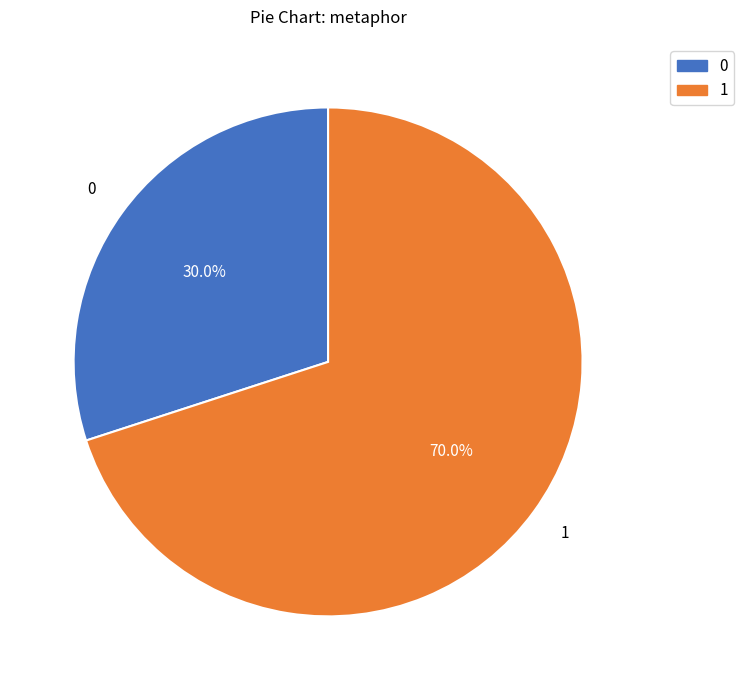

Does any single category account for the majority?

Yes